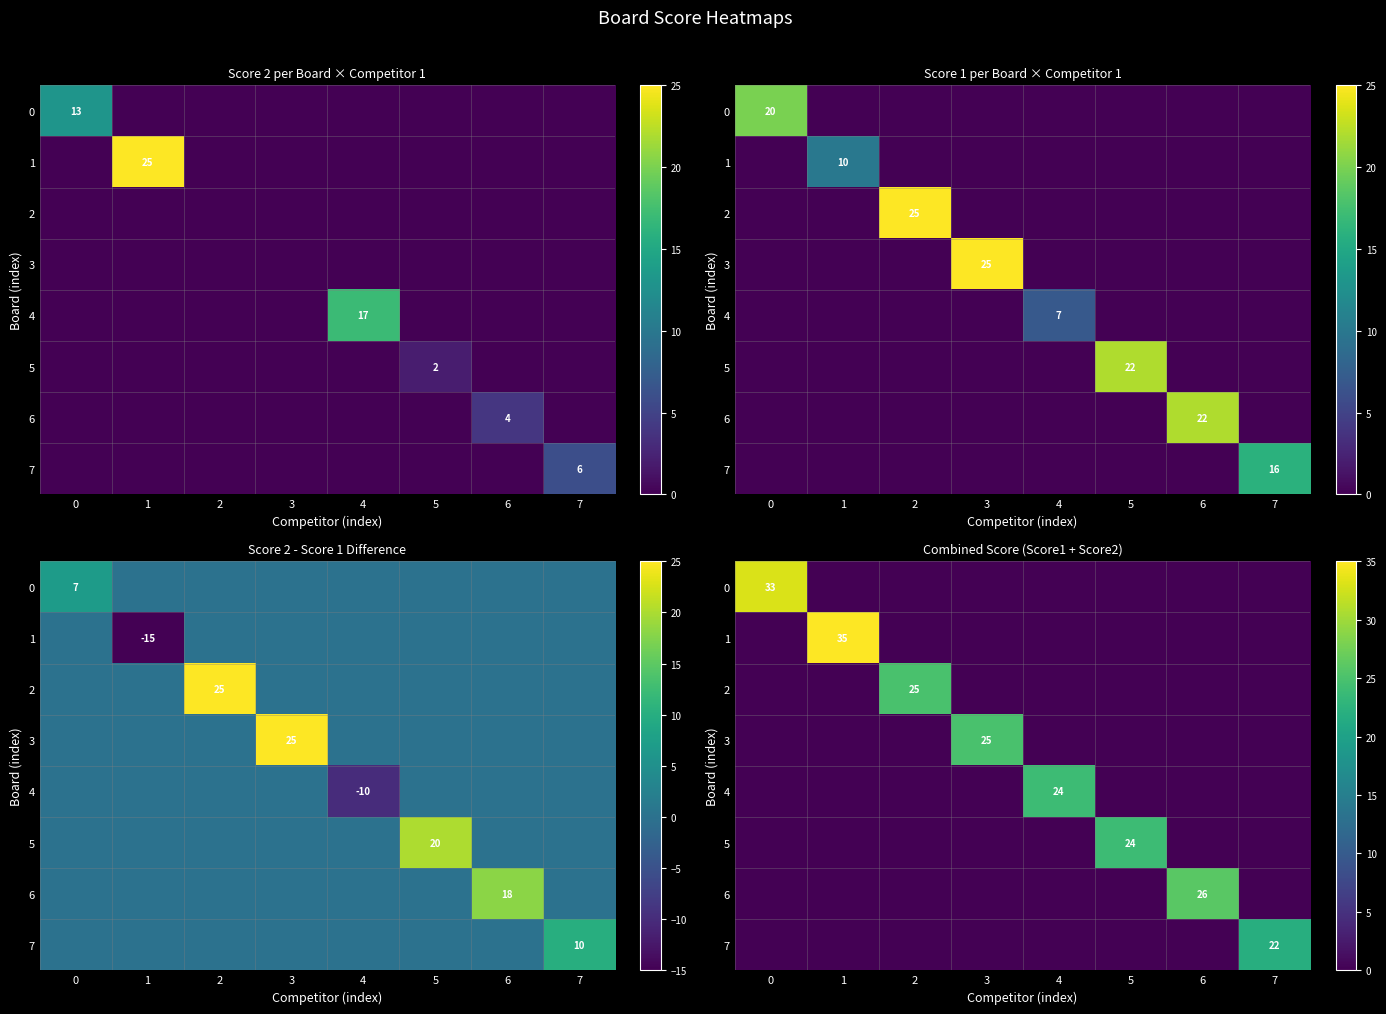

What is the difference between the highest and lowest values at 3?

25